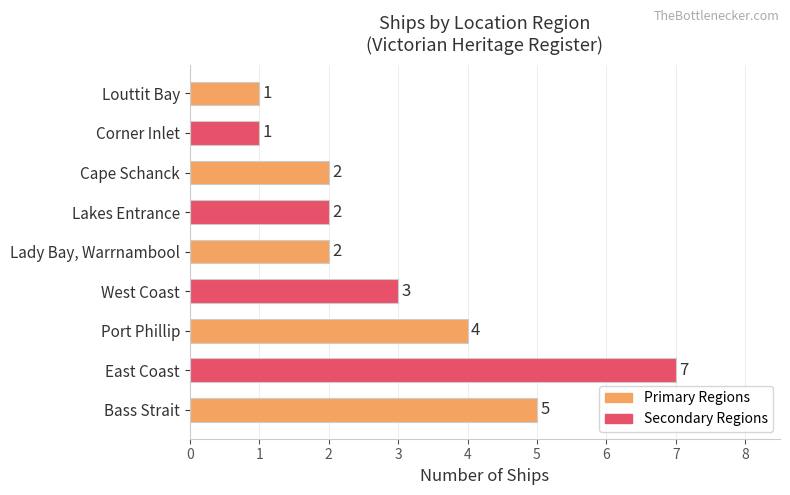

How many bars are there in total?

9